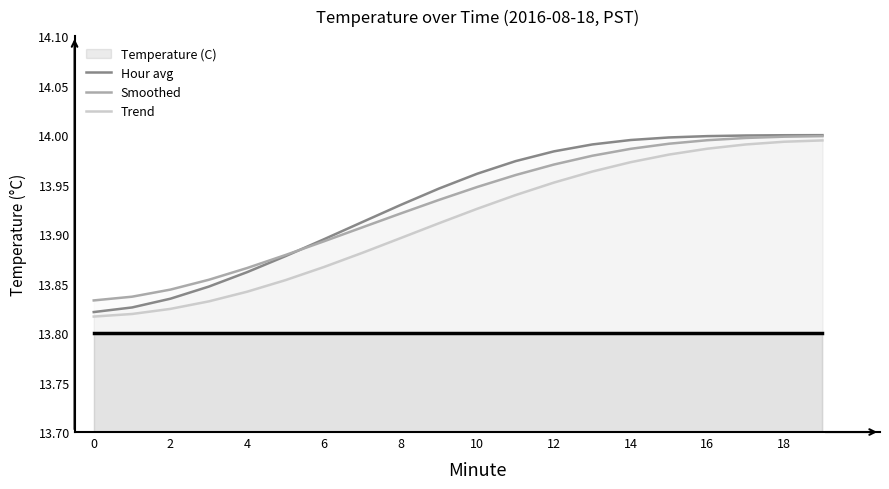

What is the highest value of the Trend series?

14.0